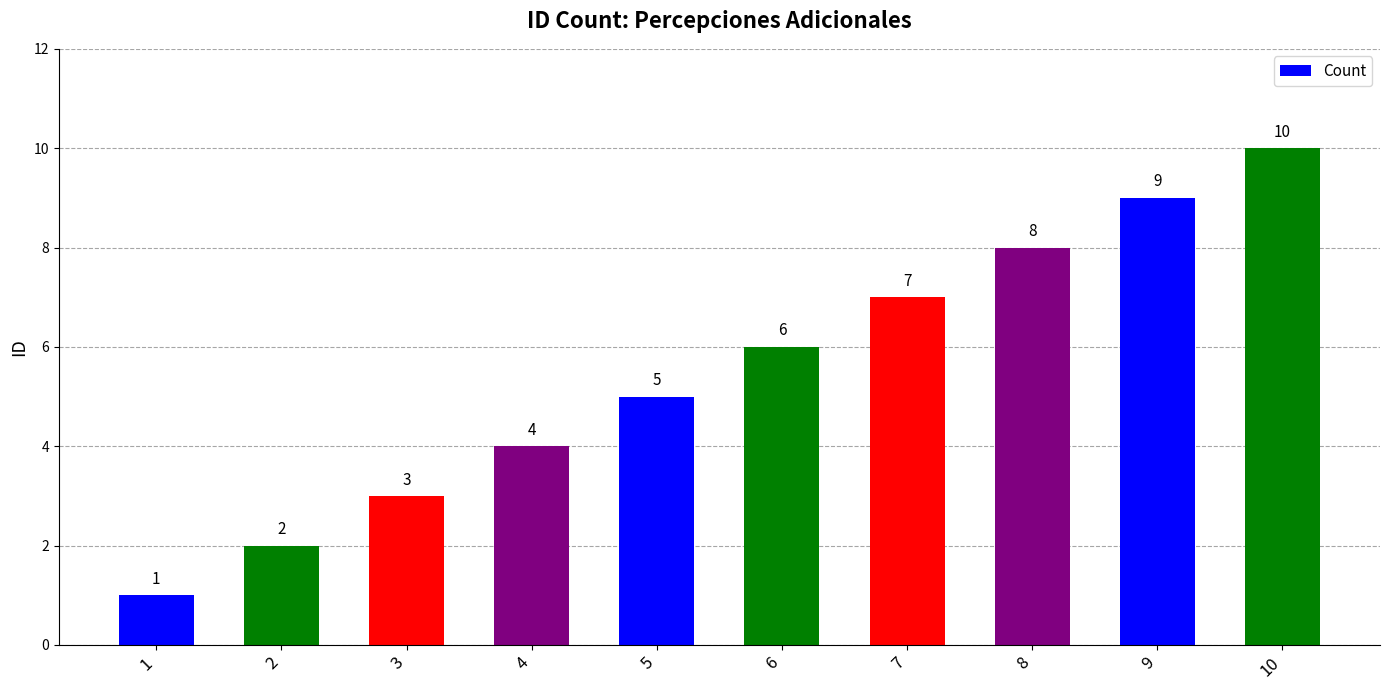

True or false: the data shows 5 at 5.

True